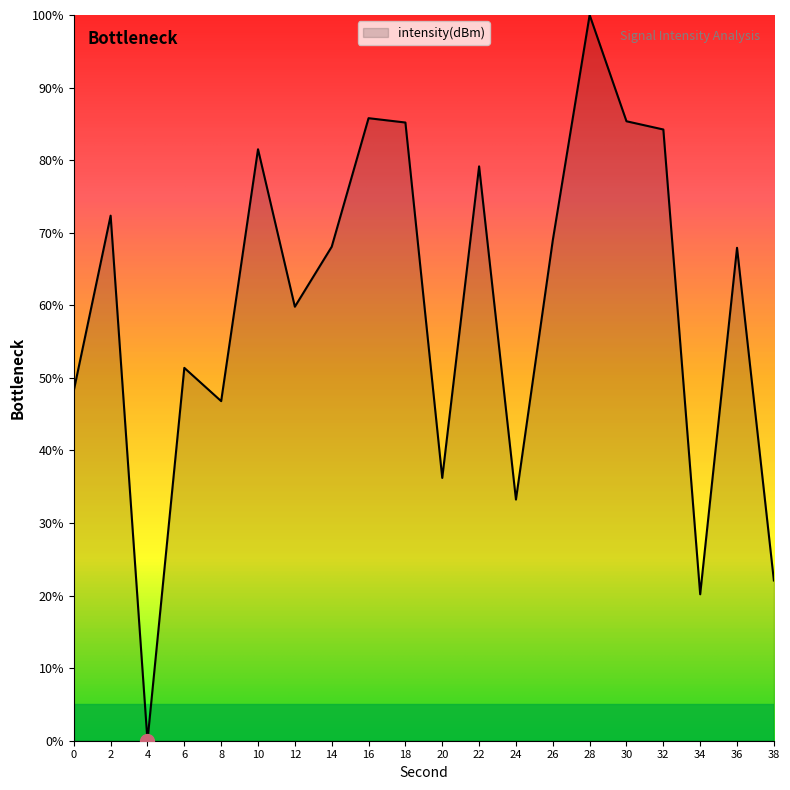

Between 6 and 12, which is larger?

12